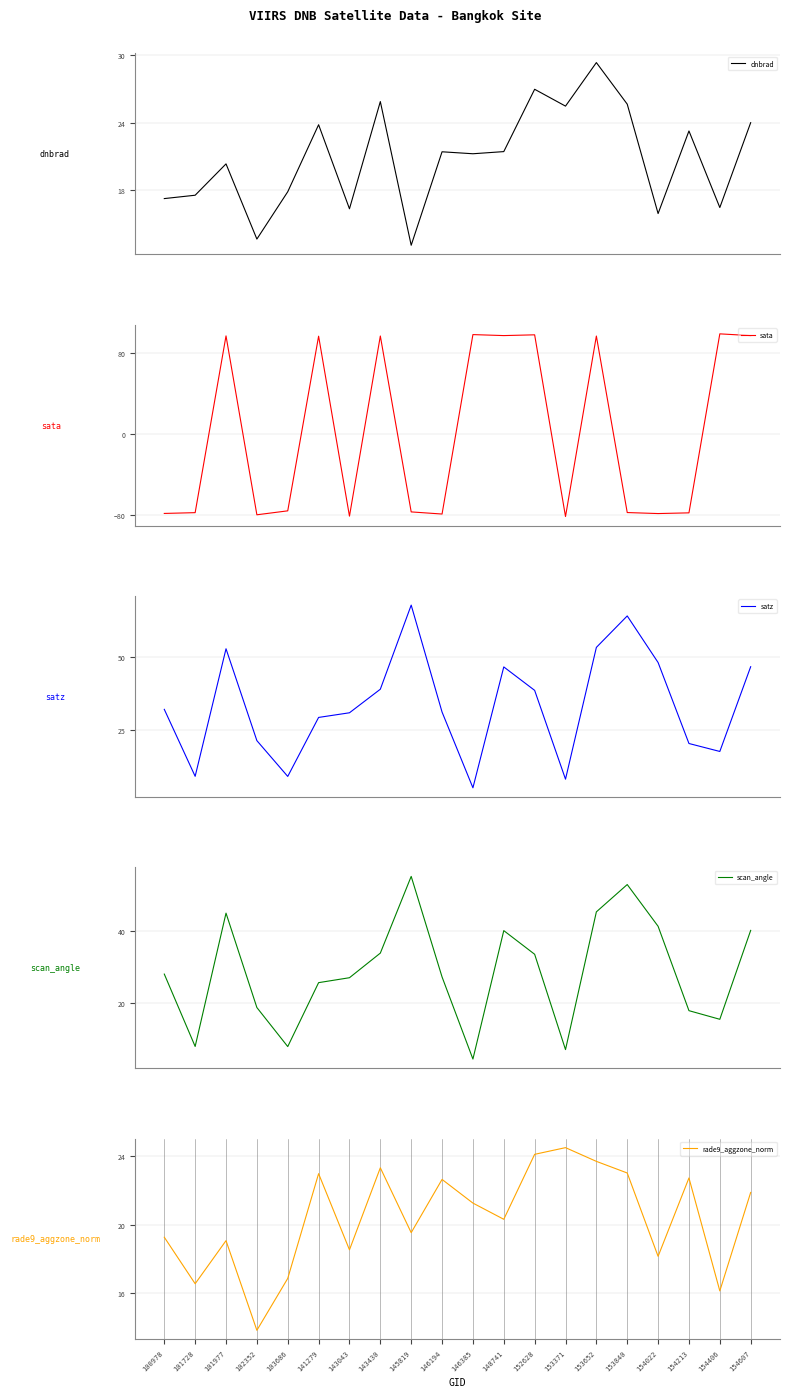

At which category does scan_angle reach its first local peak?

101977